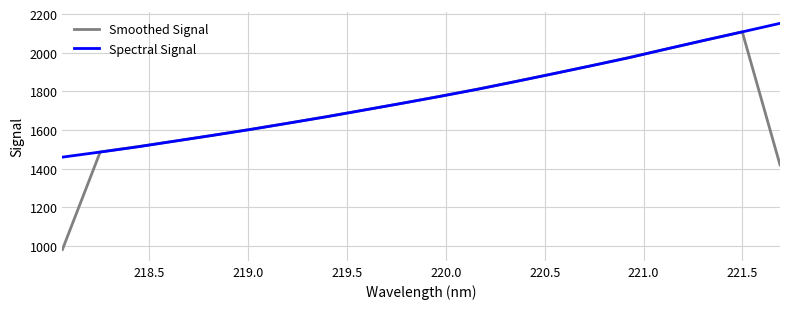

What is the sum of all Spectral Signal values?

35505.1